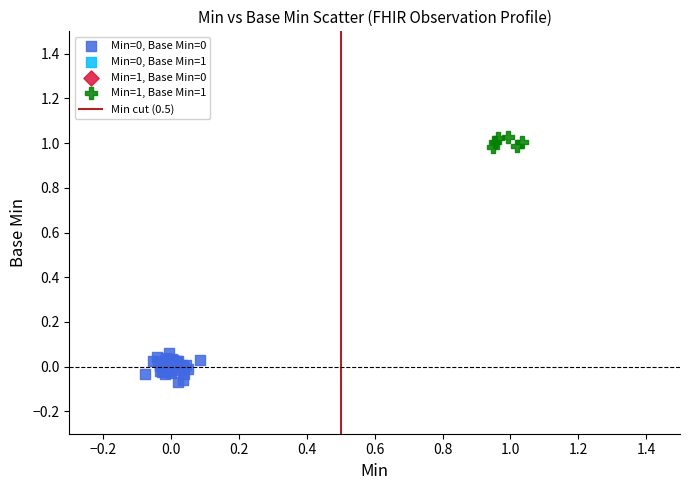

Which series contains the highest Y value?

Min=1, Base Min=1